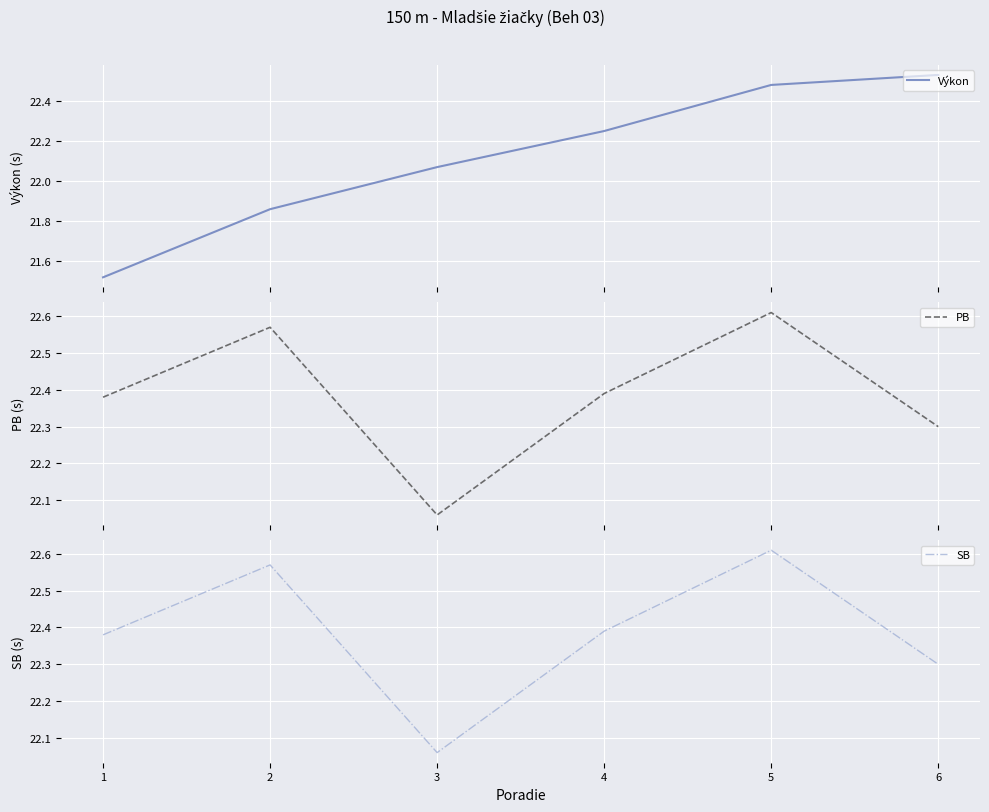

Reading left to right, extract all data points from this chart.

Výkon: 21.5	21.9	22.1	22.2	22.5	22.5
PB: 22.4	22.6	22.1	22.4	22.6	22.3
SB: 22.4	22.6	22.1	22.4	22.6	22.3